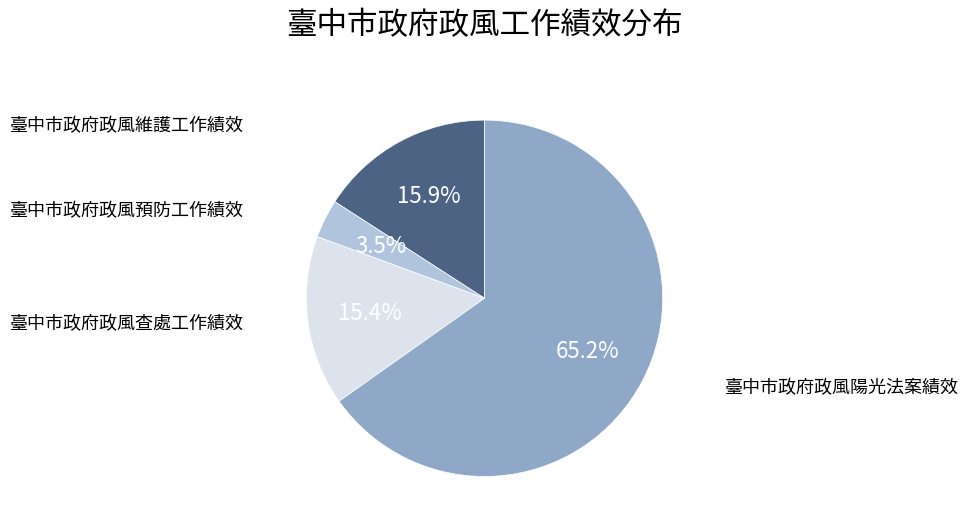

Which category has the biggest portion of the pie?

臺中市政府政風陽光法案績效